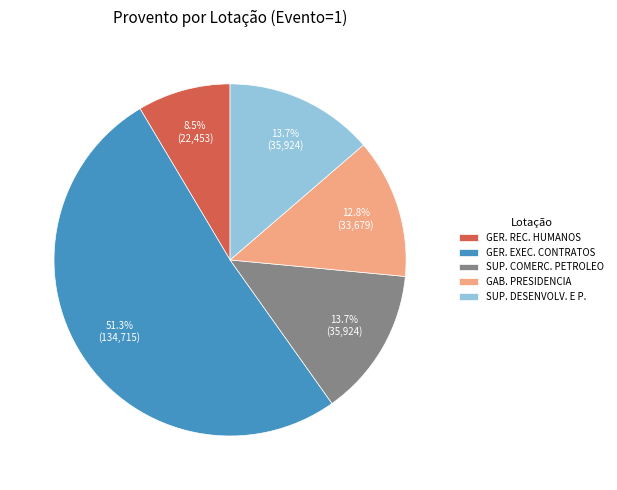

To the nearest percent, what is the difference between the largest and smallest slice percentages?

43%